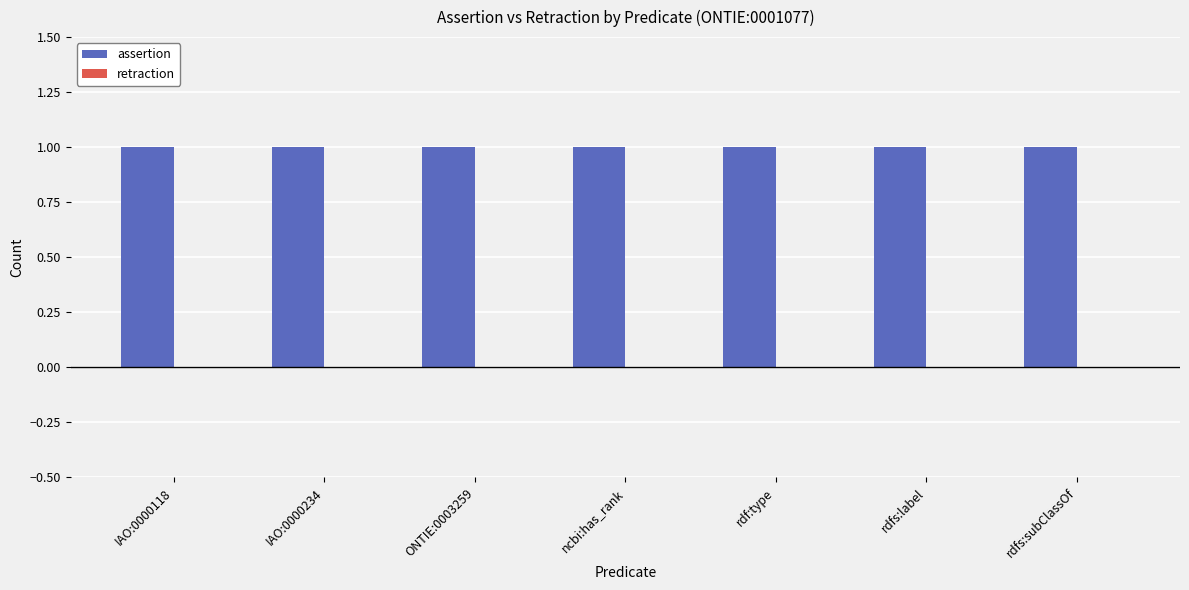

Is it true that retraction equals 0 at rdfs:label?

True